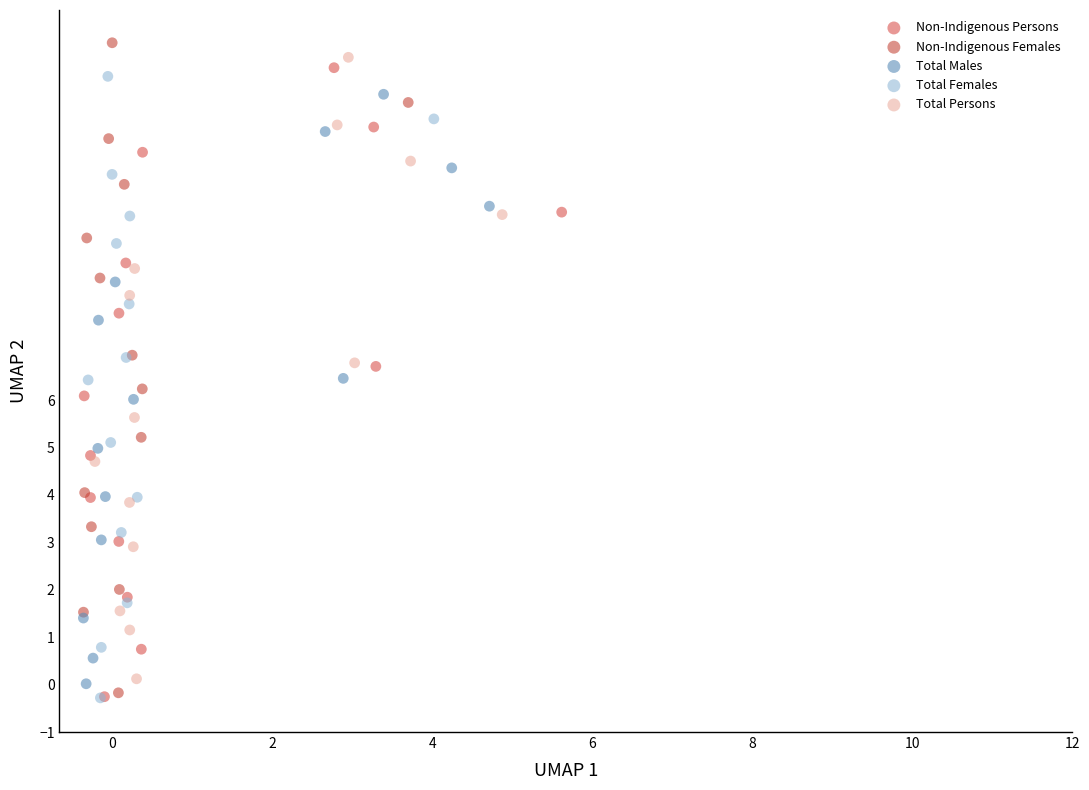

Which series has the widest spread of Y values?

Non-Indigenous Females